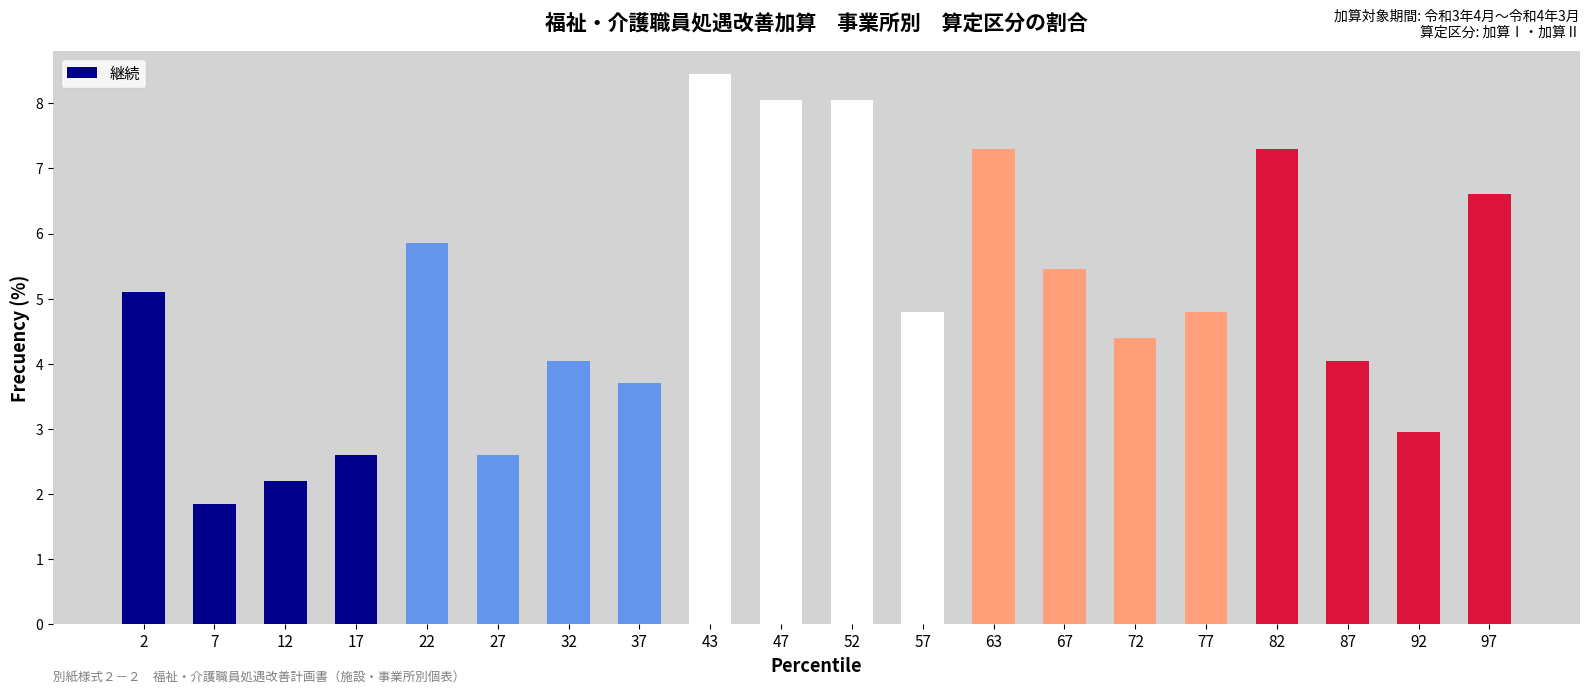

What is the value of the 13th bar from the left?

7.3